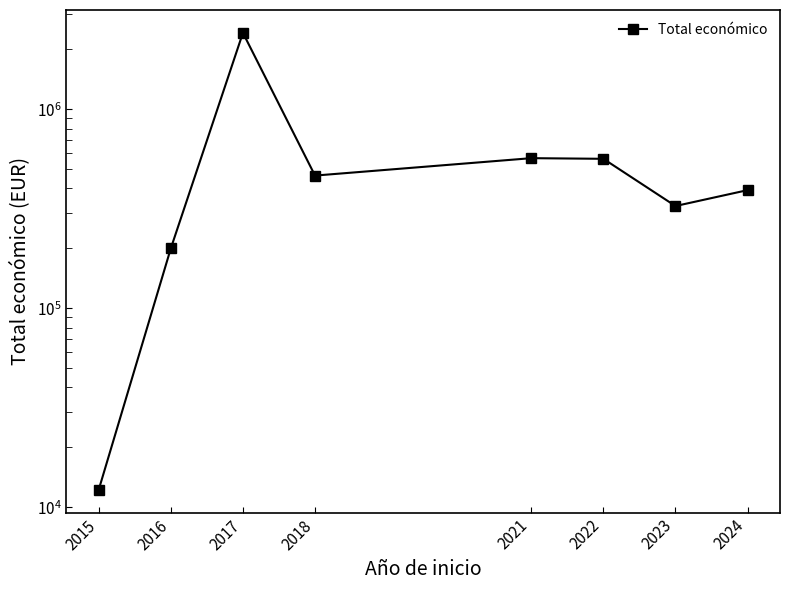

What is the ratio of the value at 2018 to the value at 2016?

2.3